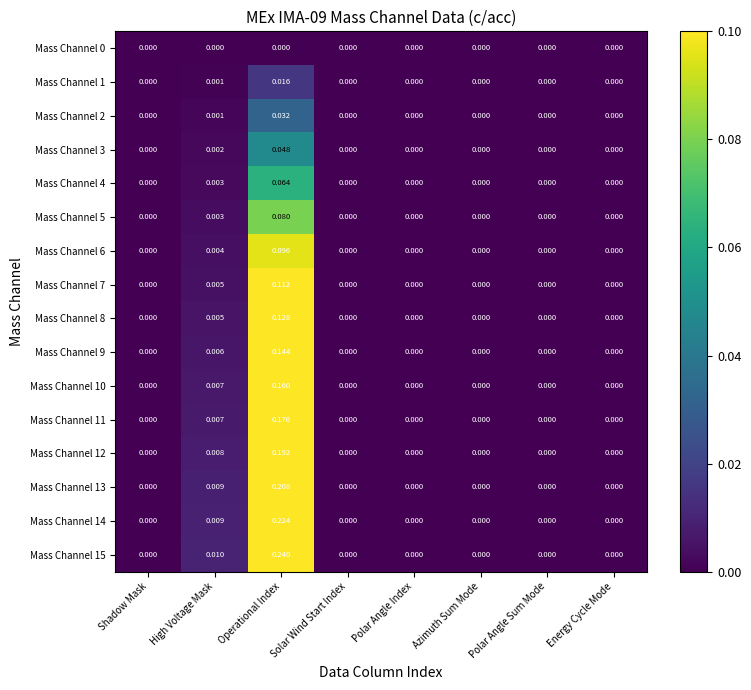

Which label corresponds to the largest value in the chart?

Operational Index